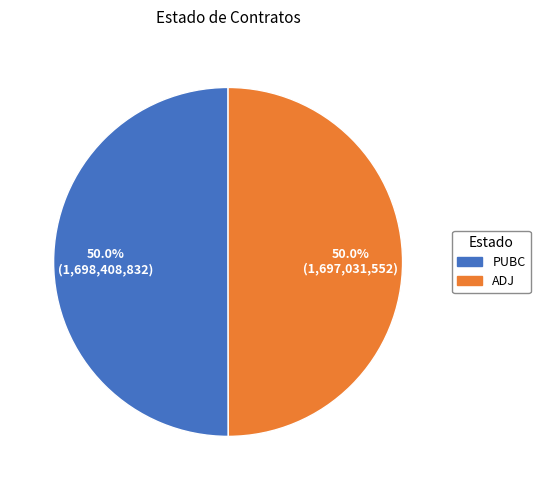

To the nearest percent, what portion does ADJ represent?

50%